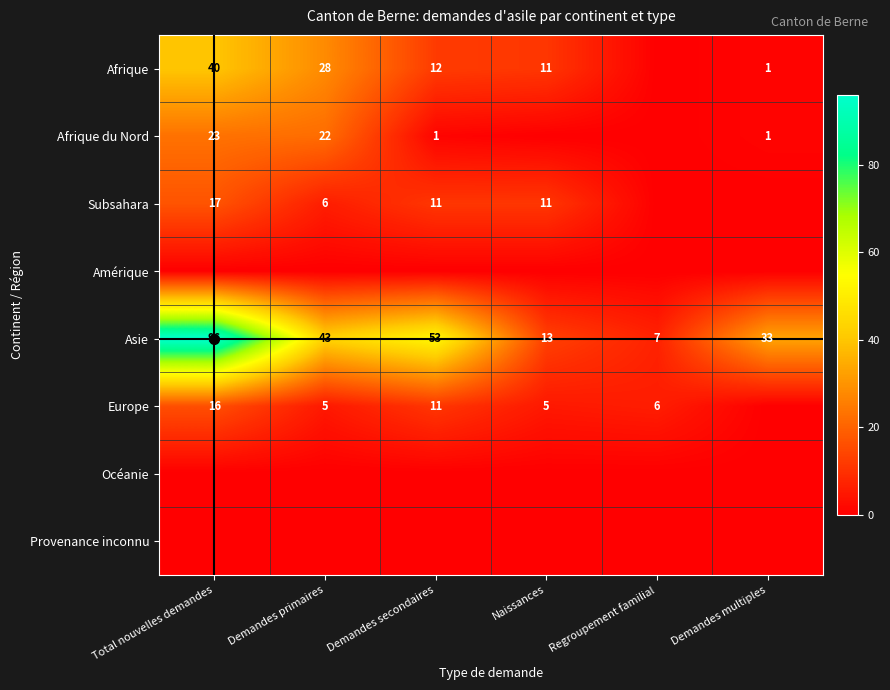

What is the difference between the second highest and second lowest values in the Asie series?

40